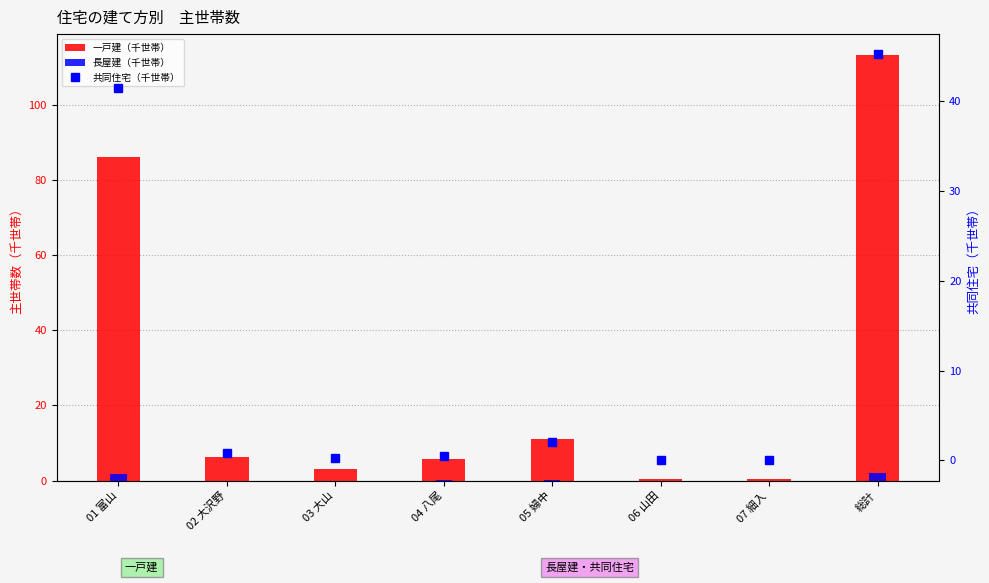

Reading right to left, list all the values displayed in this chart.

一戸建（千世帯）: 113.1	0.4	0.4	11.1	5.7	3.1	6.2	86.1
長屋建（千世帯）: 2.0	0.0	0.0	0.1	0.1	0.0	0.0	1.7
共同住宅（千世帯）: 45.2	0.0	0.0	2.1	0.5	0.3	0.9	41.5